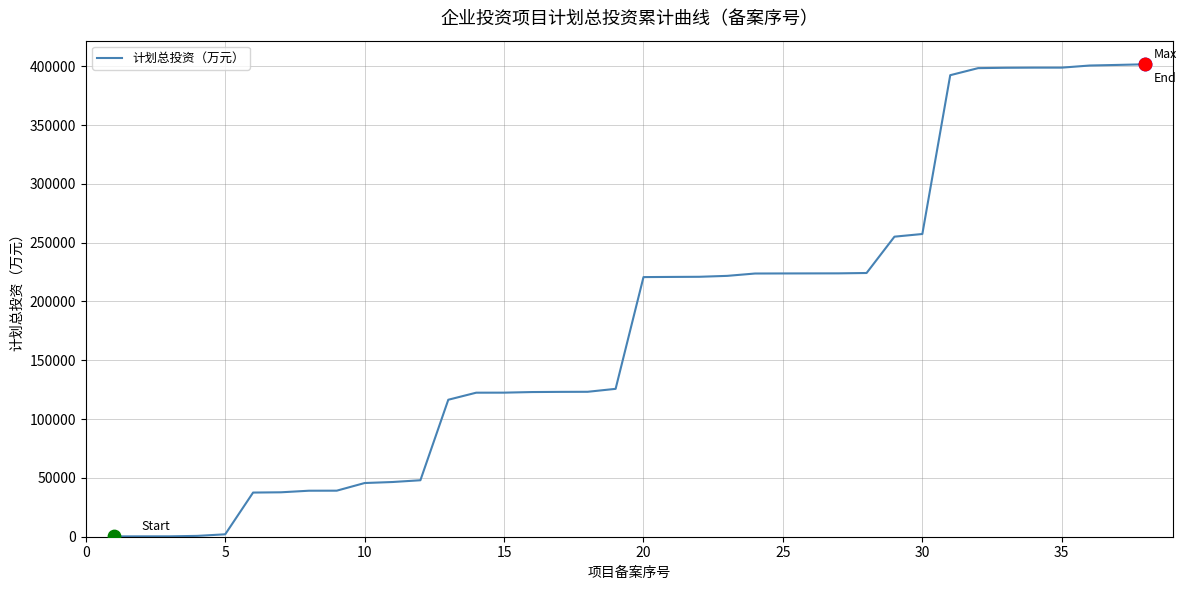

What is the maximum value shown in the chart?

401632.9